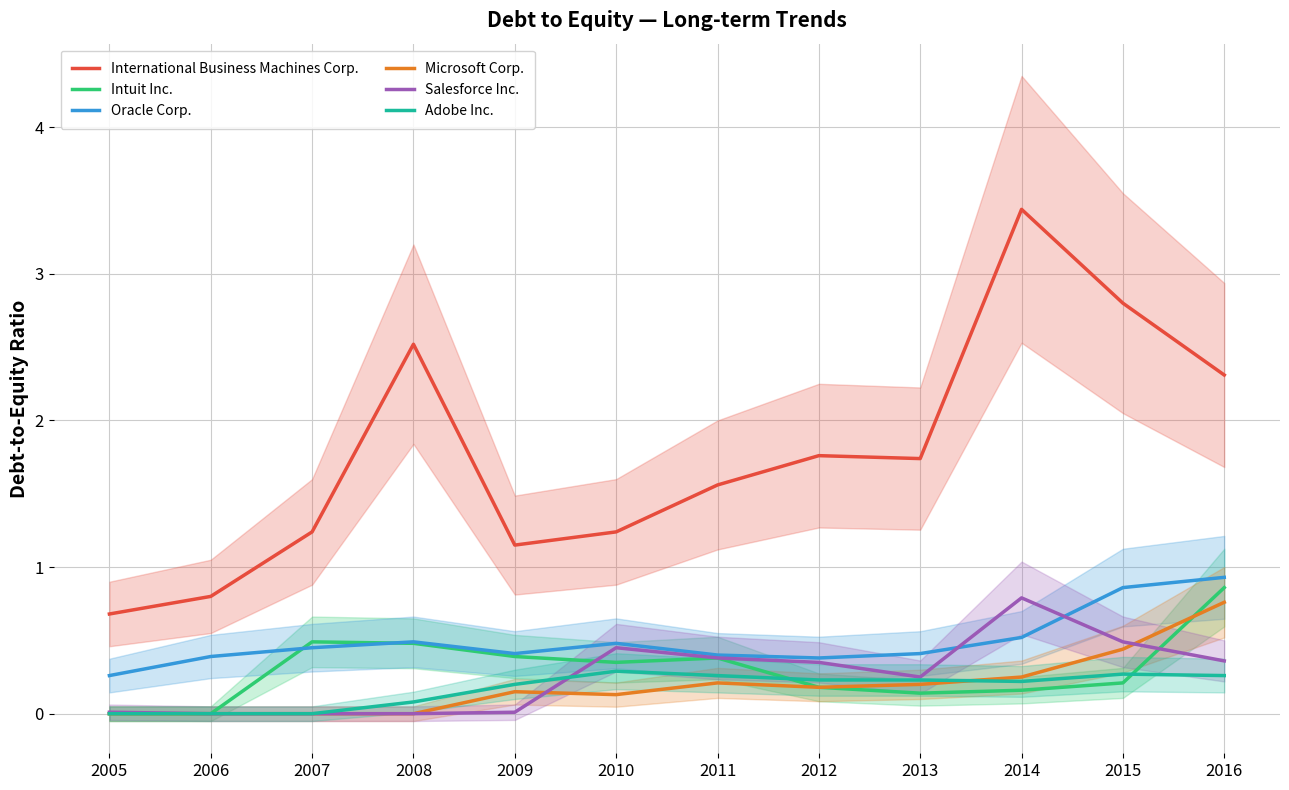

The Adobe Inc. series shows -0.1 at 2005. True or false?

False